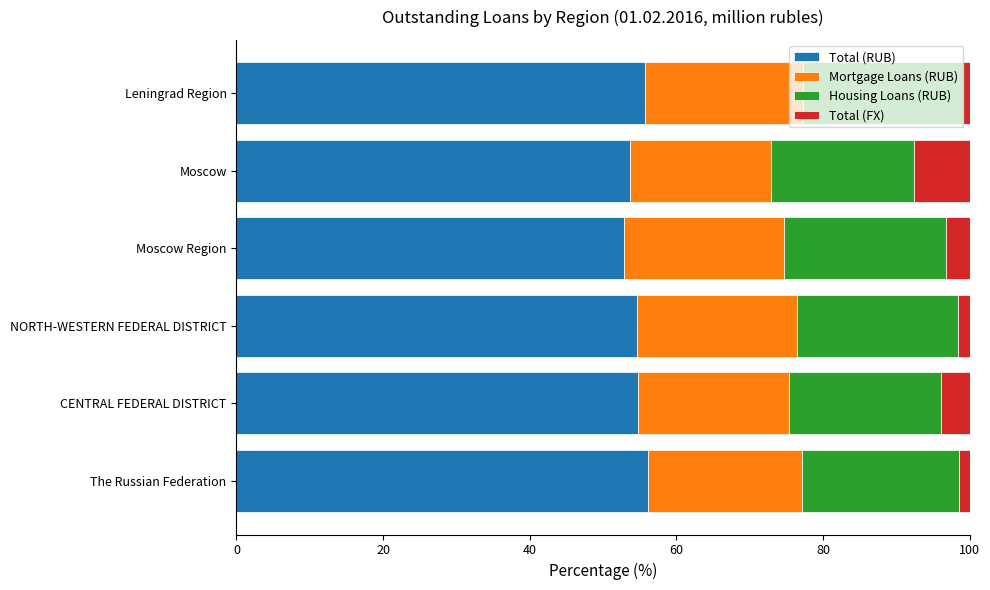

The value of Total (RUB) at Moscow is 79.7. True or false?

False